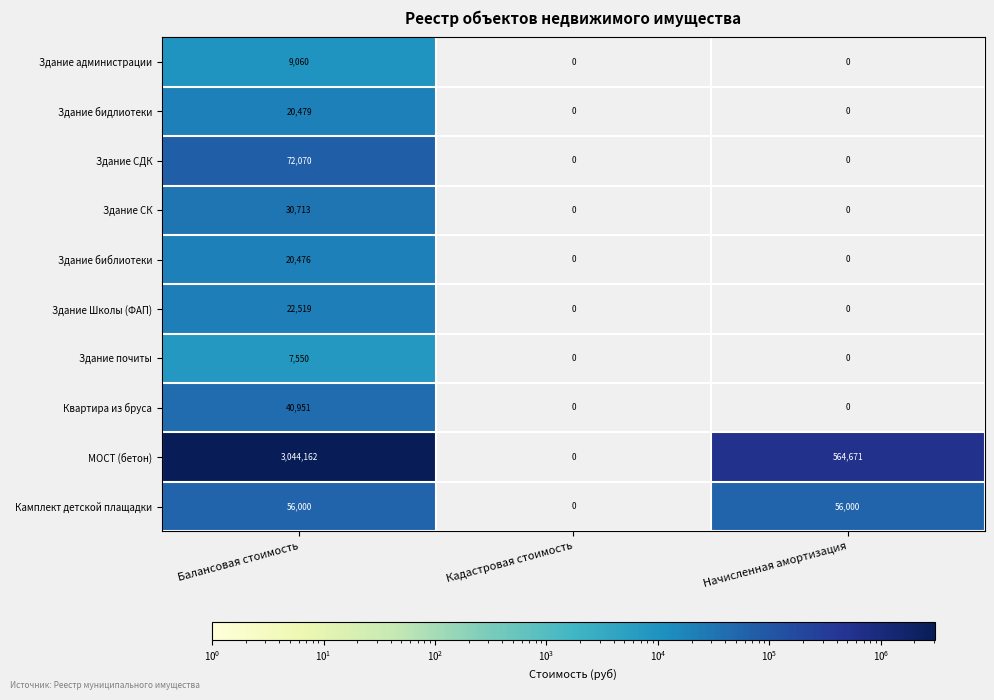

What is the sum of all Здание бидлиотеки values?

20479